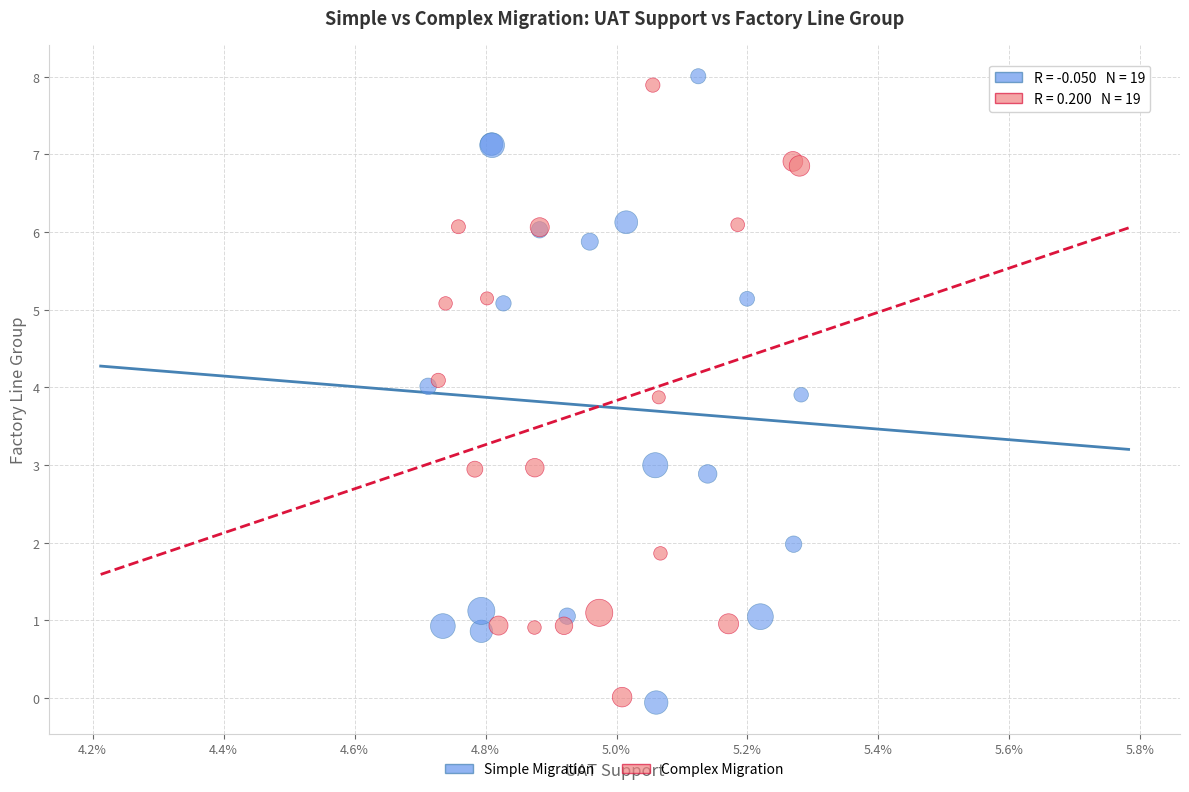

What are all the series names shown in the legend?

Simple Migration, Complex Migration